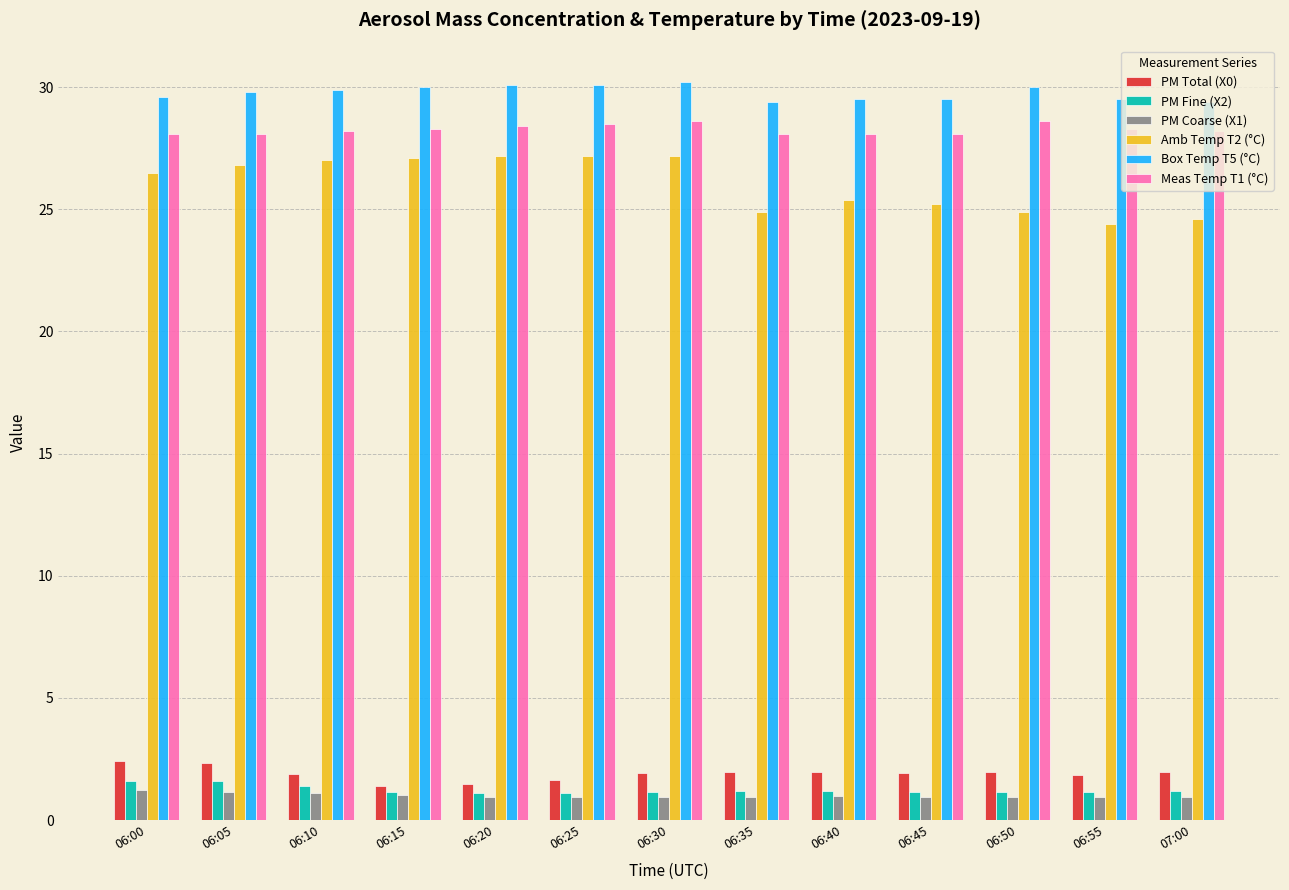

Are the bars horizontal?

No